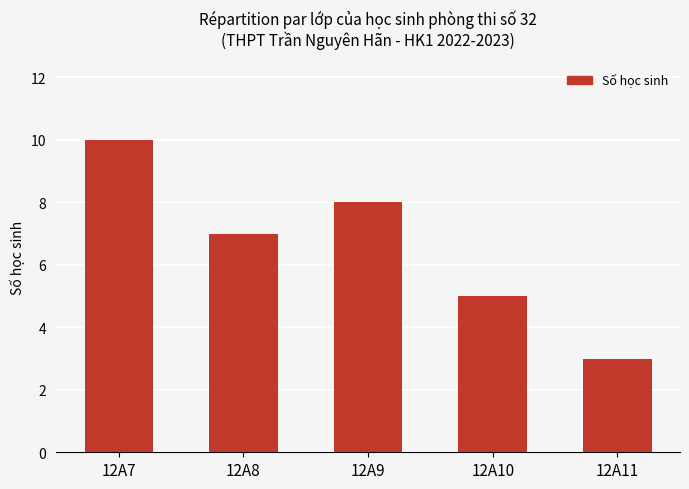

The chart shows a value of 3 at 12A8. True or false?

False